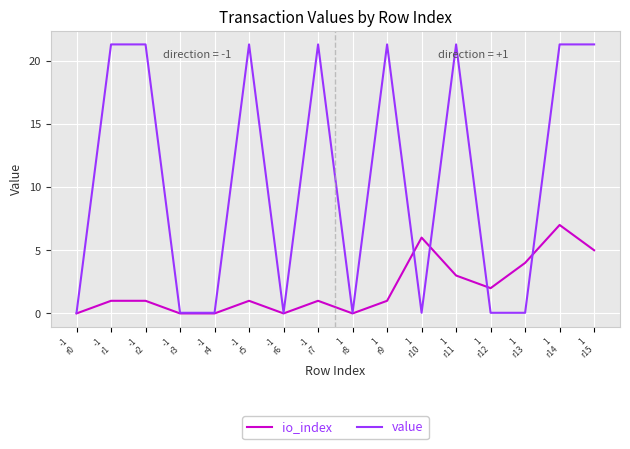

How many lines are shown in the chart?

2